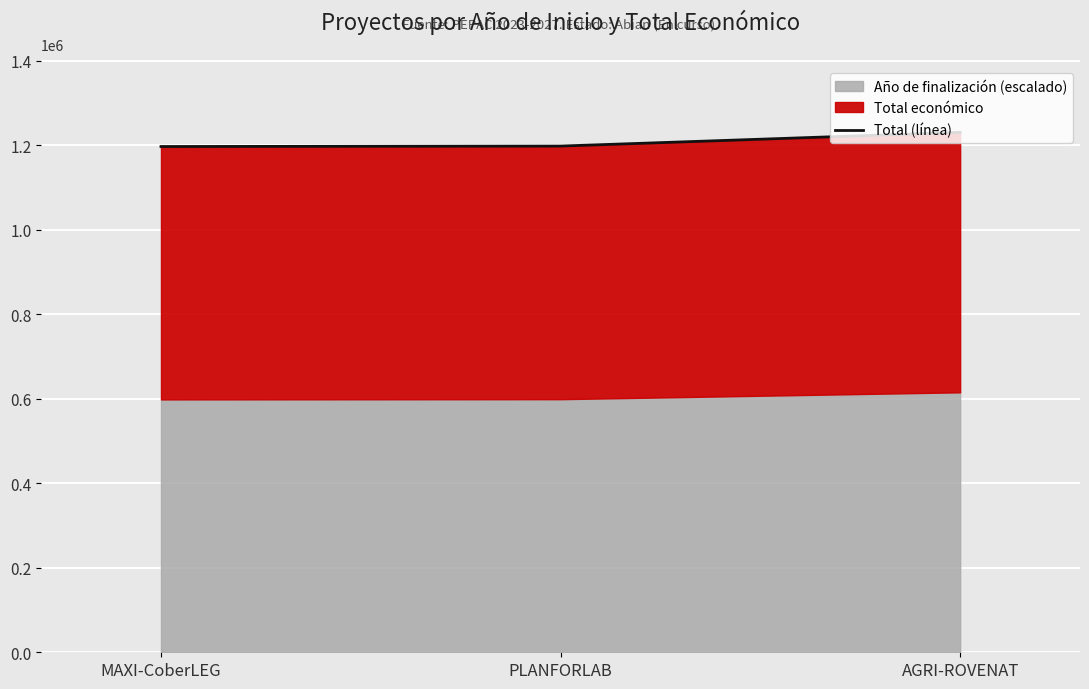

Reading left to right, what are all the values shown in this chart?

MAXI-CoberLEG=1197218	PLANFORLAB=1198268	AGRI-ROVENAT=1230750